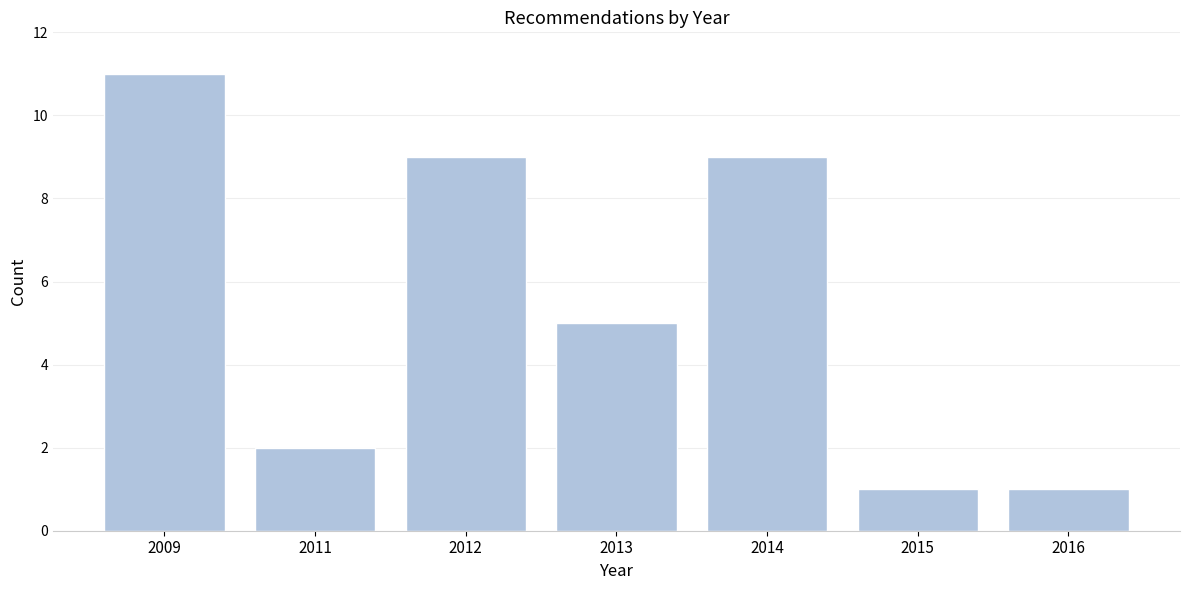

Reading right to left, transcribe all the data shown in this chart.

2016=1	2015=1	2014=9	2013=5	2012=9	2011=2	2009=11